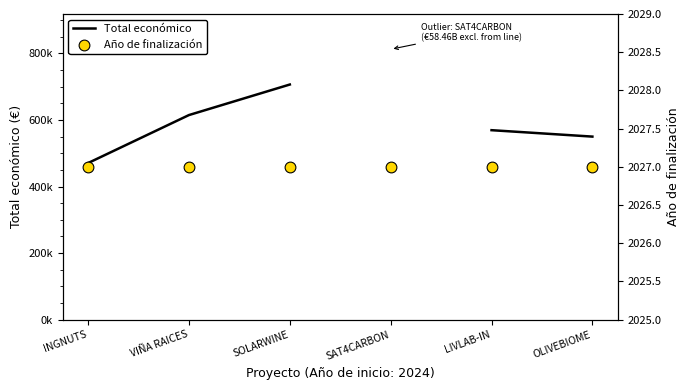

What are all the series names shown in the legend?

Total económico, Año de finalización